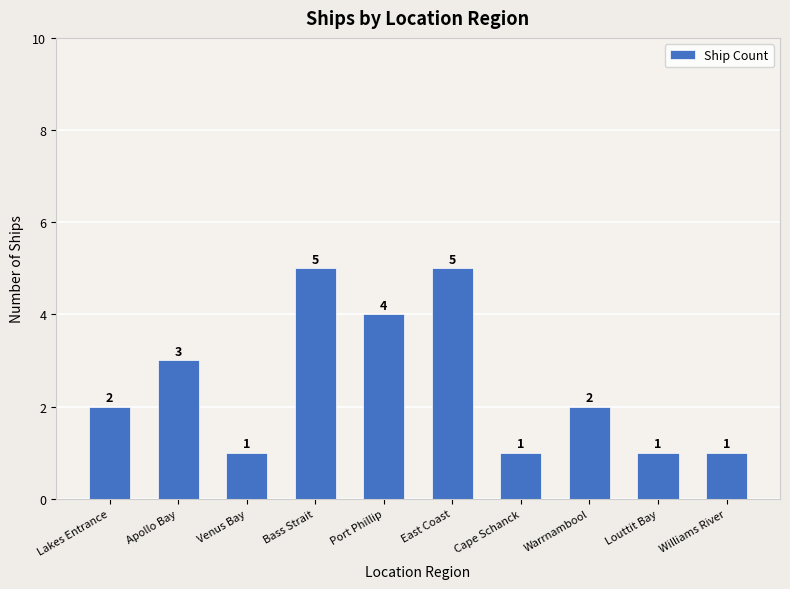

Reading left to right, extract all data points from this chart.

2	3	1	5	4	5	1	2	1	1